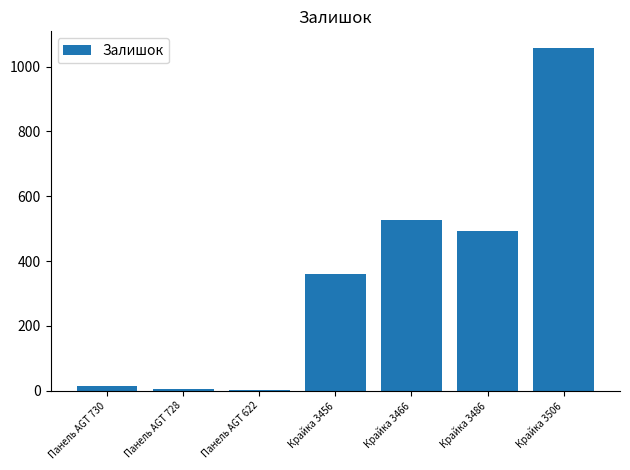

The chart shows a value of 121 at Крайка 3456. True or false?

False